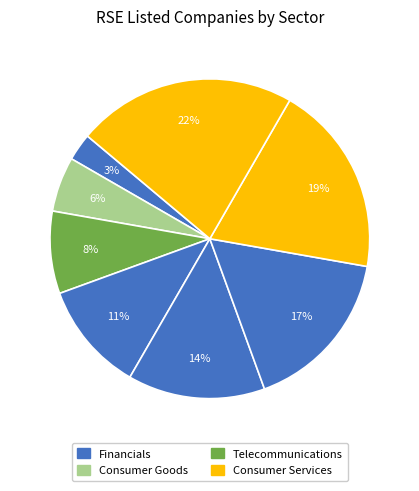

How many segments does this pie chart have?

8